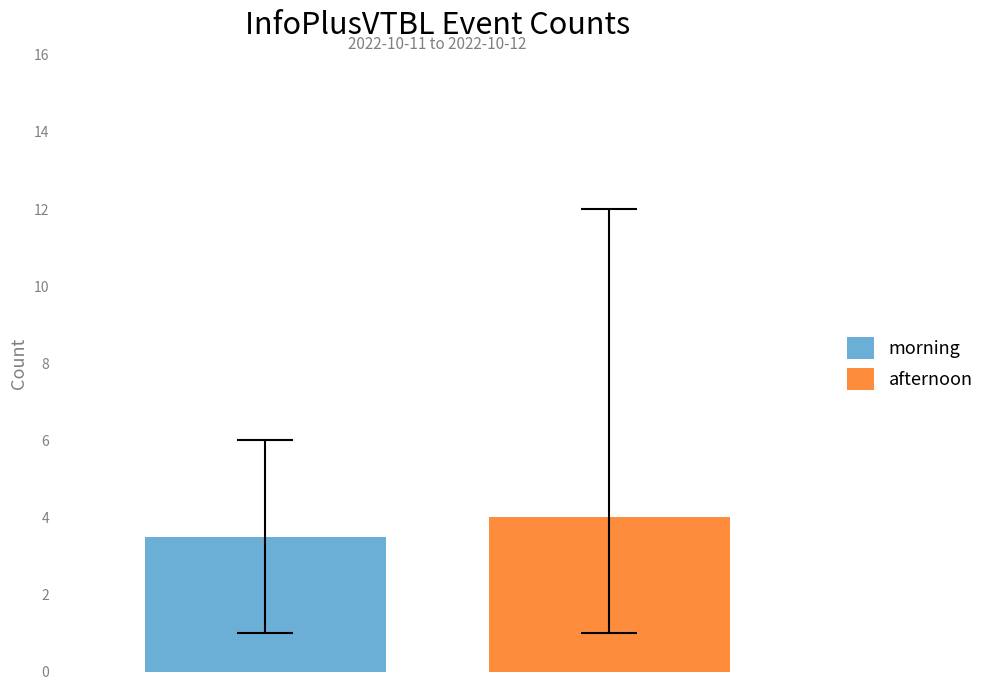

What is the maximum value shown in the chart?

4.0